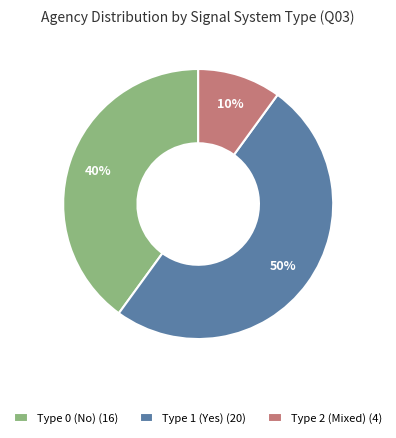

How many segments does this pie chart have?

3